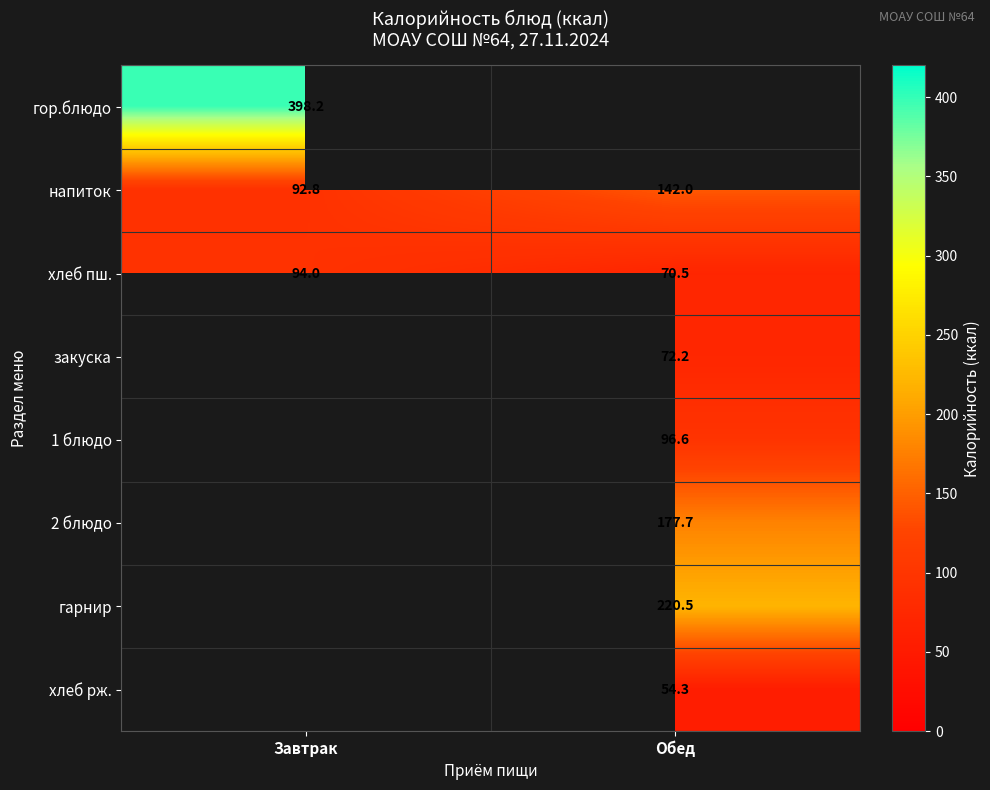

How many series are shown in this chart?

8